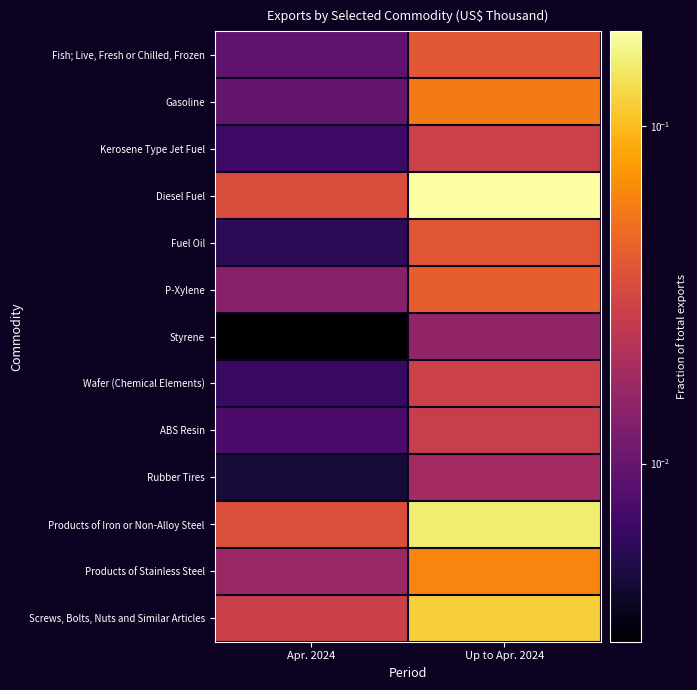

Between Apr. 2024 and Up to Apr. 2024, which is larger?

Up to Apr. 2024